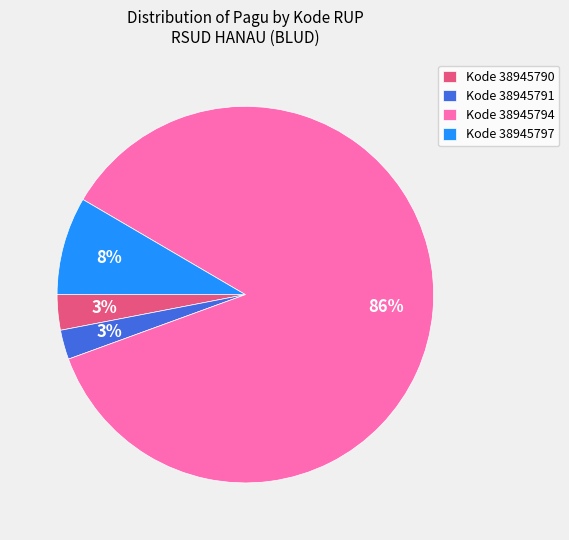

Does any single category account for the majority?

Yes